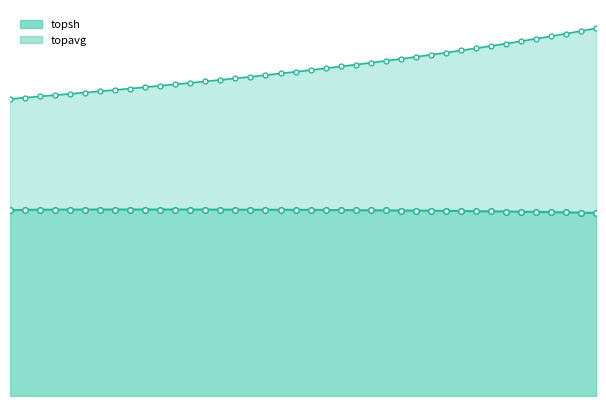

The topavg series shows 0.8 at 32. True or false?

False